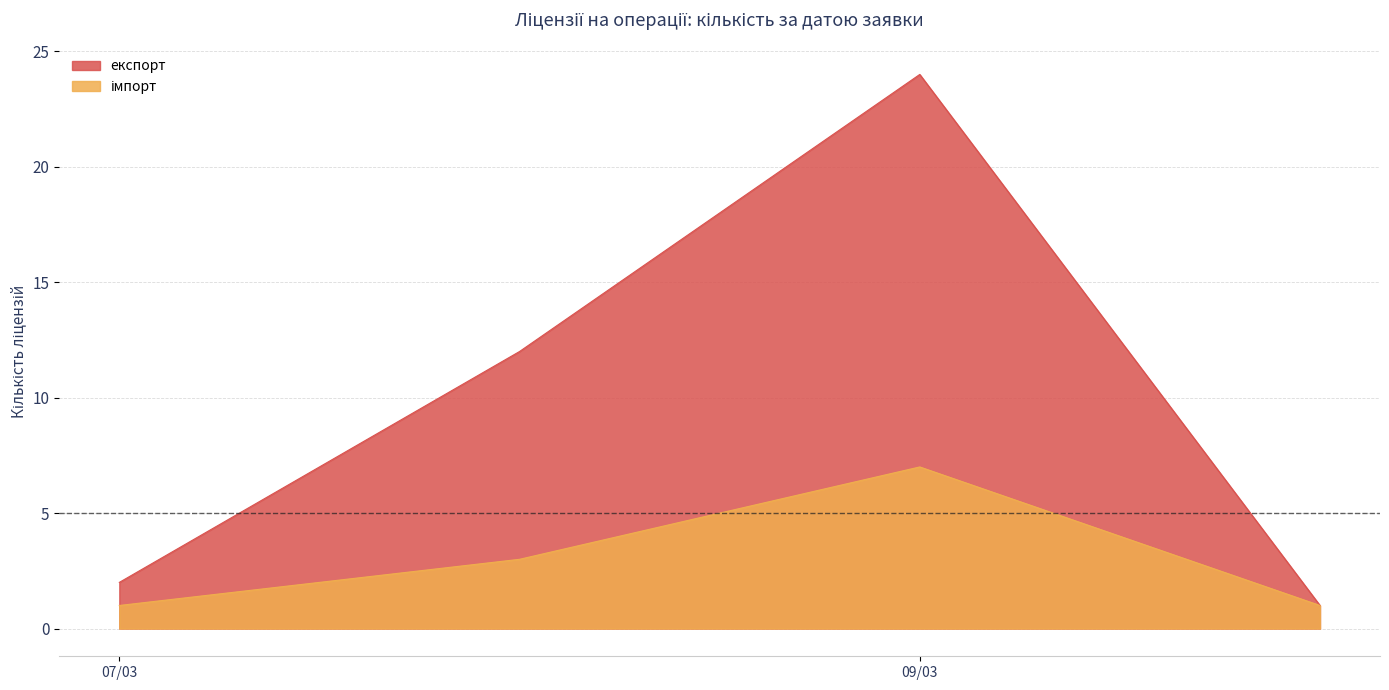

Count the number of categories in the chart.

4